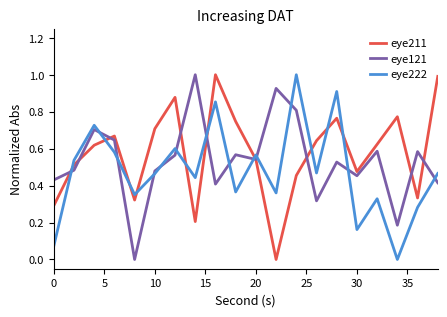

What is the maximum value for eye211?

1.0